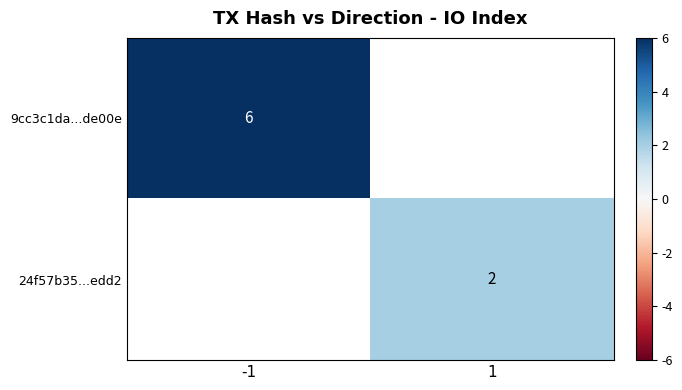

At how many categories does at least one series exceed 5?

1